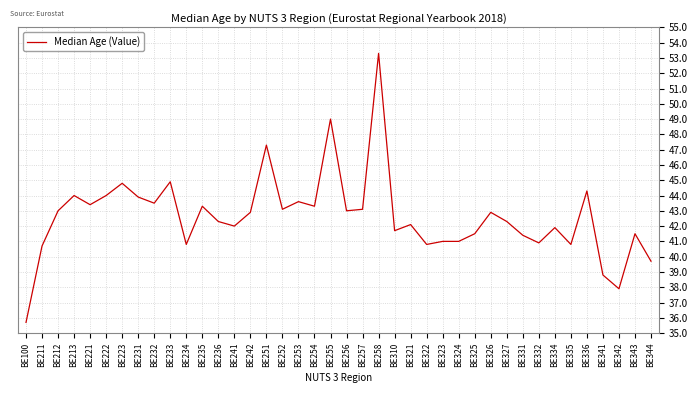

What is the approximate value at BE326?

42.9